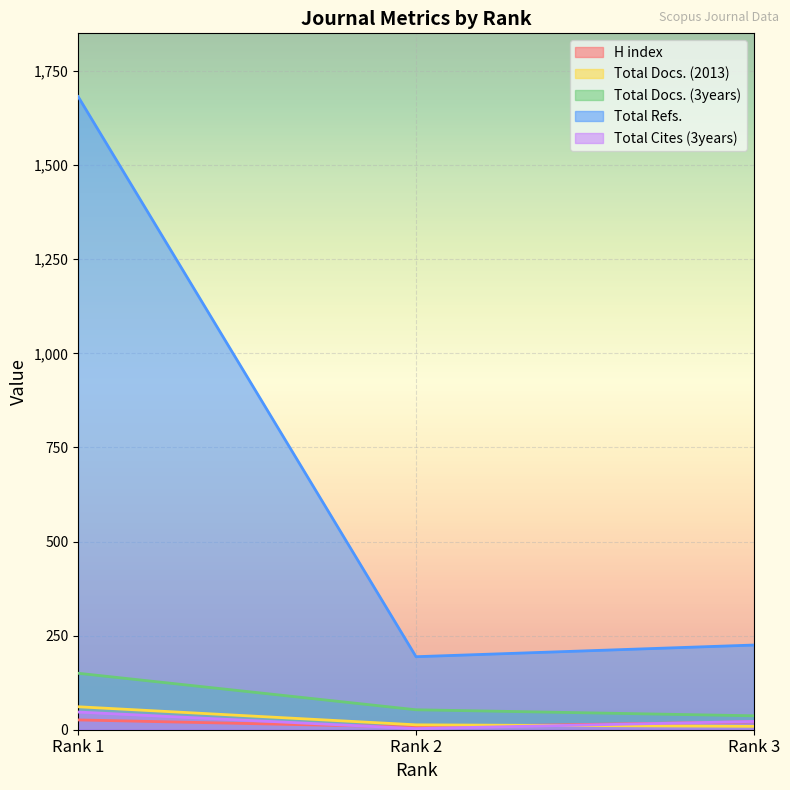

Which has a higher value, Rank 2 or Rank 1?

Rank 1